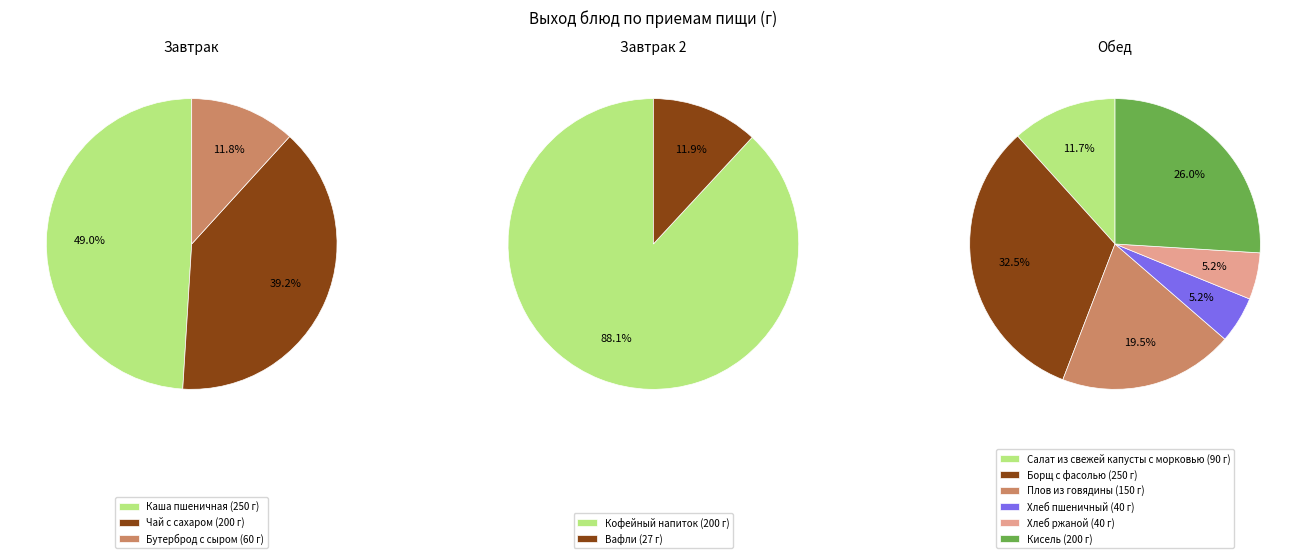

Rank the categories by value from lowest to highest.

Вафли, Хлеб пшеничный, Хлеб ржаной, Бутерброд с сыром, Салат из свежей капусты с морковью, Плов из говядины, Чай с сахаром, Кофейный напиток, Кисель, Каша пшеничная, Борщ с фасолью